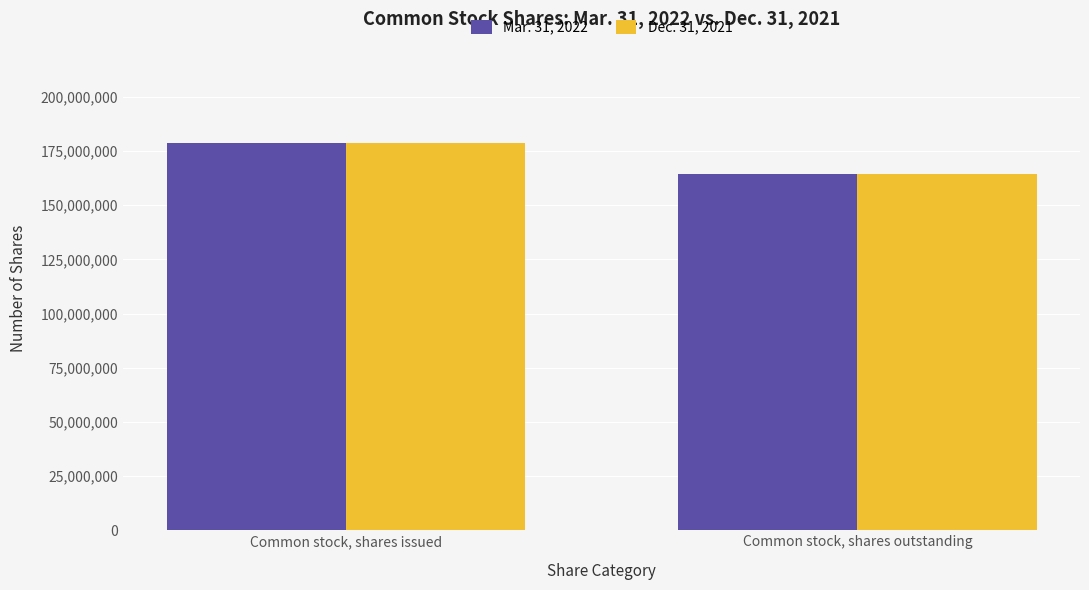

What is the difference between the Dec. 31, 2021 values at Common stock, shares outstanding and Common stock, shares issued?

14325472